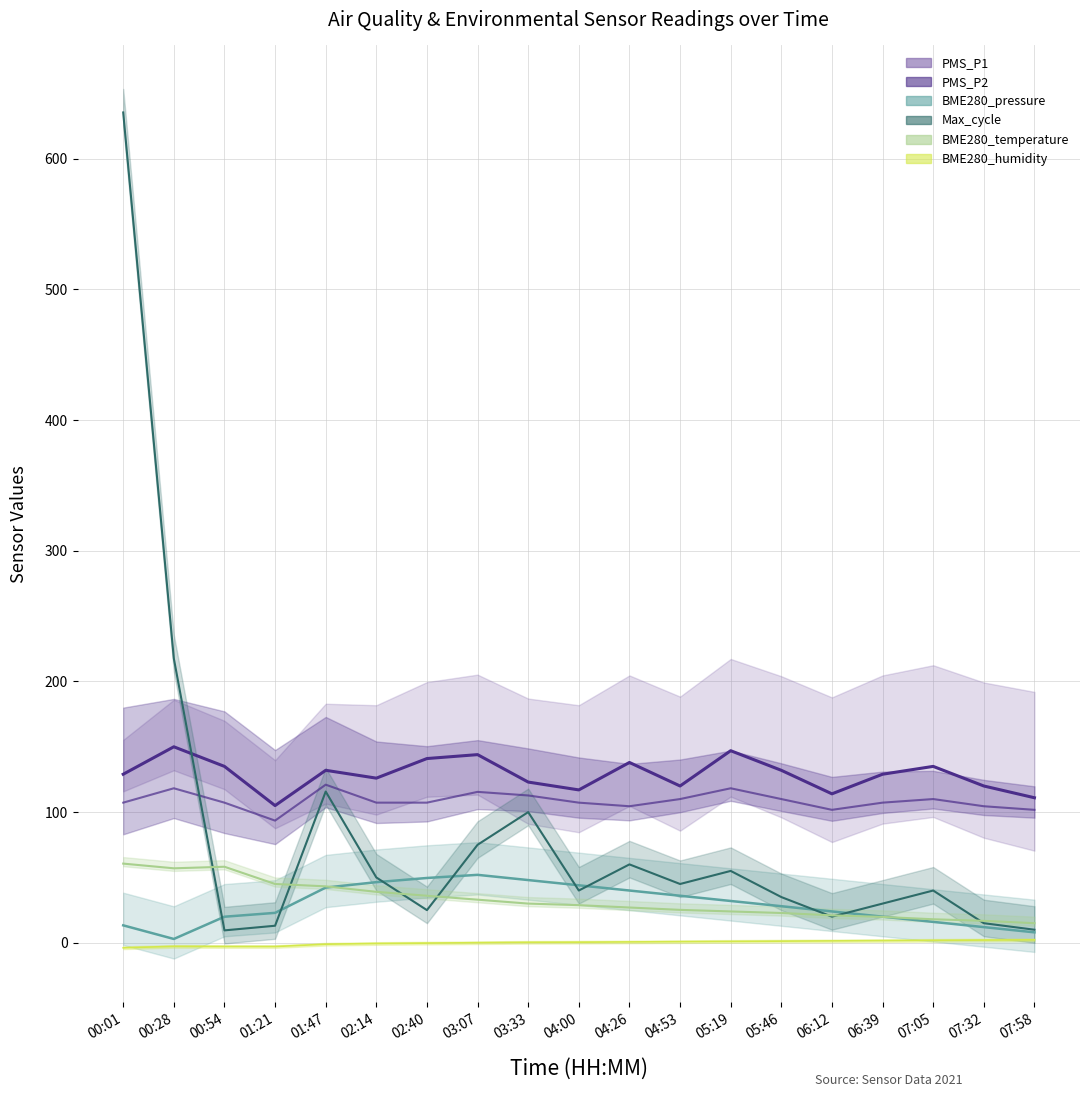

Which has a higher value, 01:47 or 06:39?

01:47